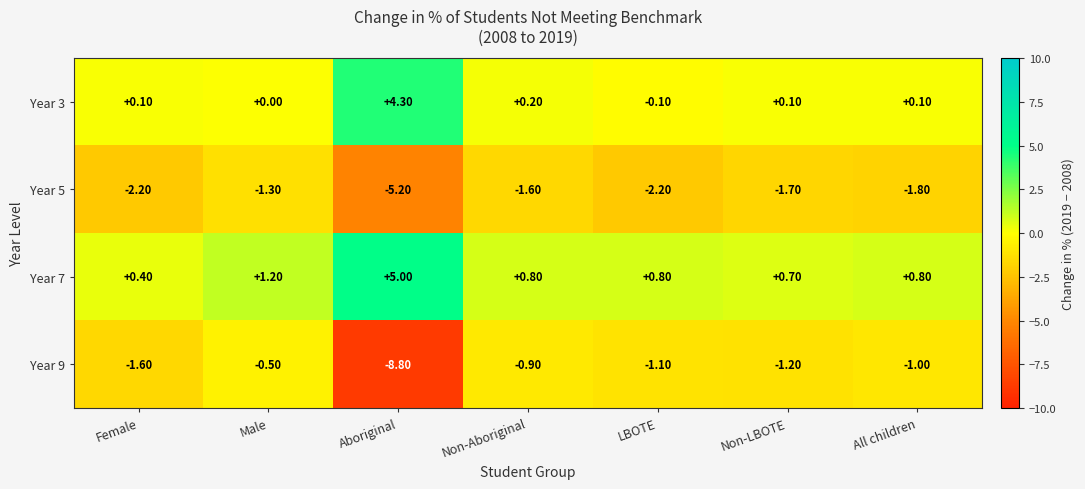

How many distinct data groups are displayed?

4